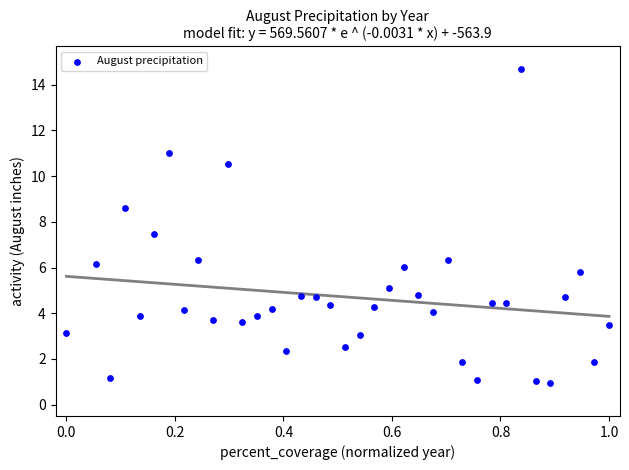

What Y value in the scatter plot is closest to 7?

7.5